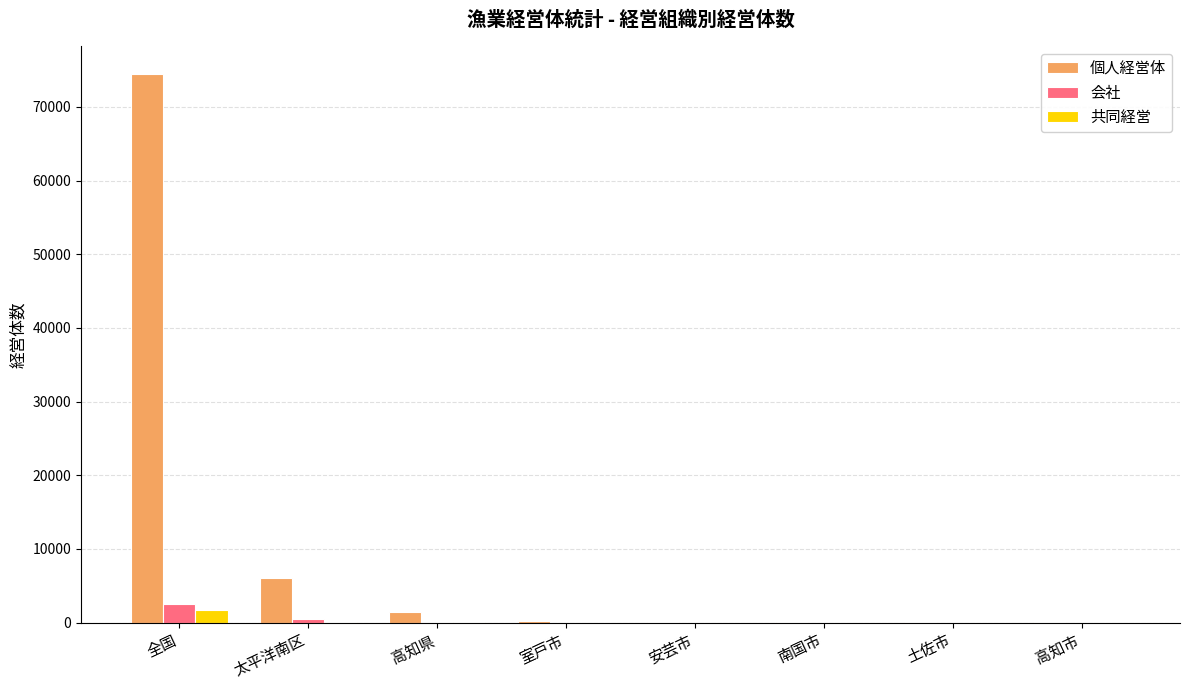

At which category is the sum across all series the highest?

全国